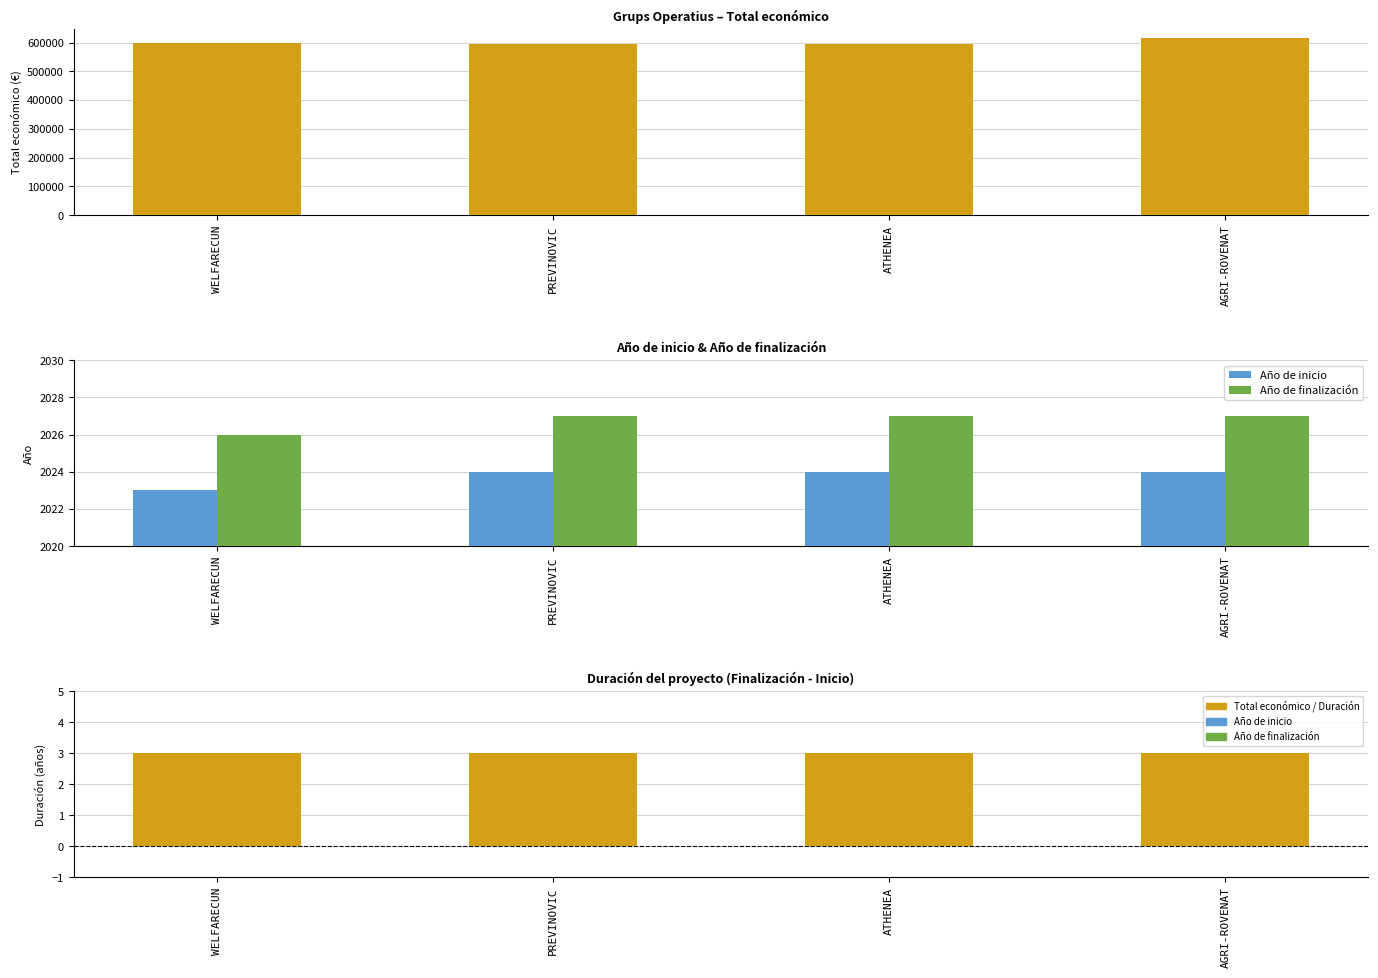

How many values in the Total económico series exceed 598909?

1